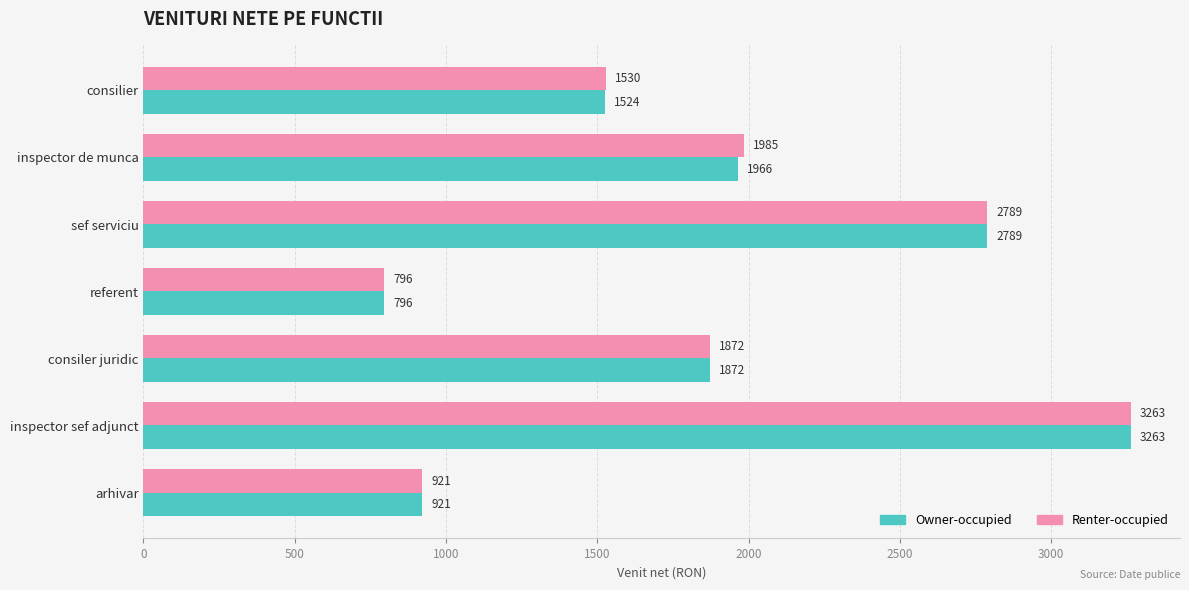

What is the difference between the maximum and minimum values in the Renter-occupied series?

2467